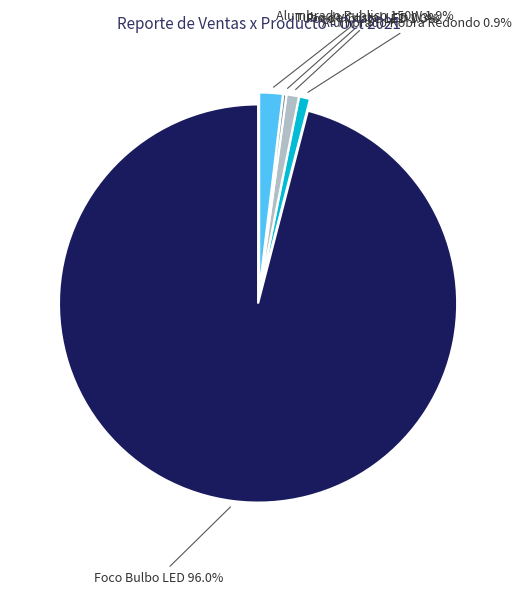

Does any single category account for the majority?

Yes